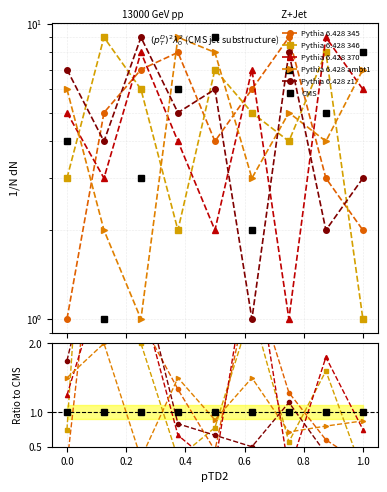

Is it true that CMS equals 0.6 at 1.0?

False